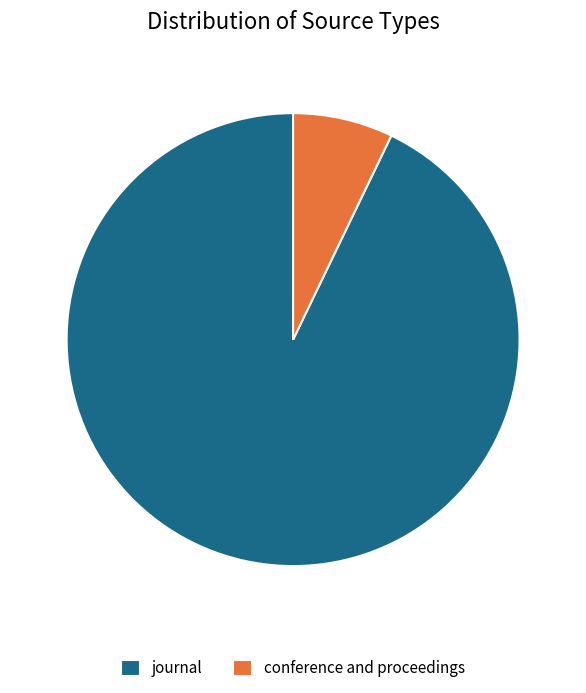

Approximately how many times larger is the value at journal compared to conference and proceedings?

13.0